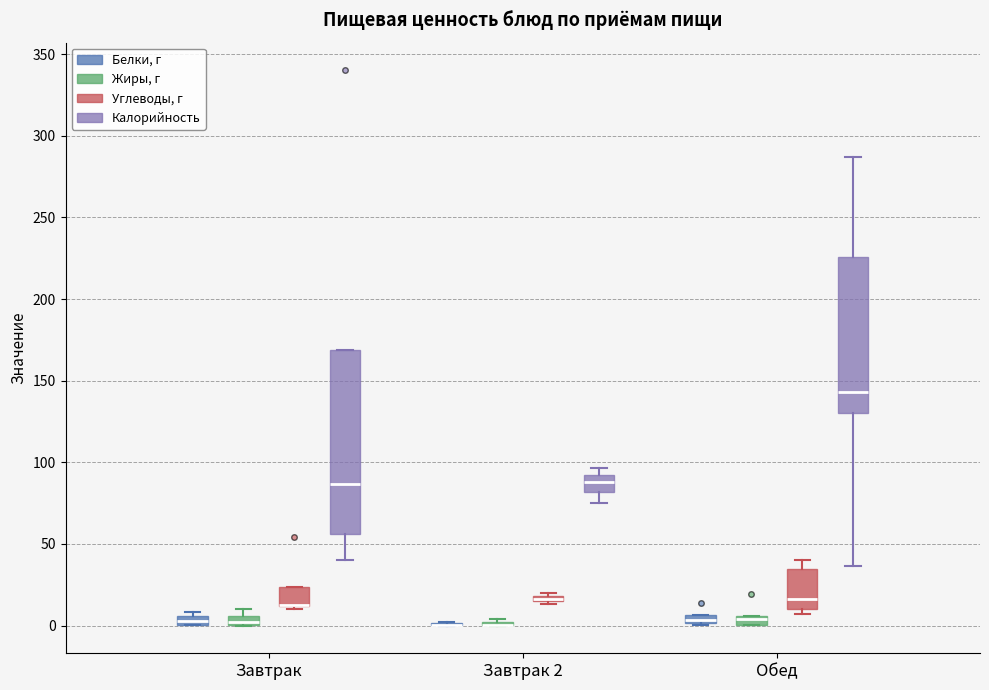

Where is the upper edge of the box for Обед (Жиры, г) on the y-axis? The values are not printed on the chart, so give them approximately, as read against the axis.

5